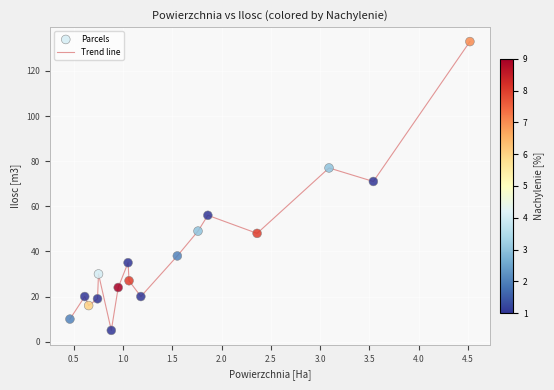

What is the maximum value shown in the chart?

133